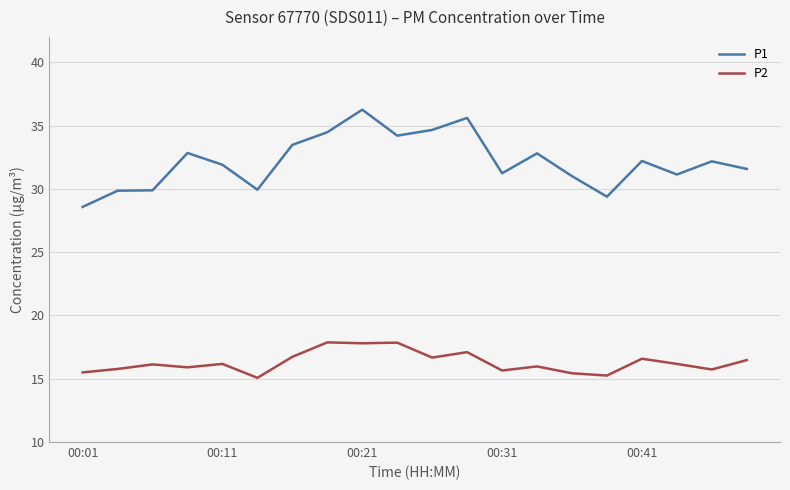

In P1, how many points are lower than both neighbors (excluding endpoints)?

5